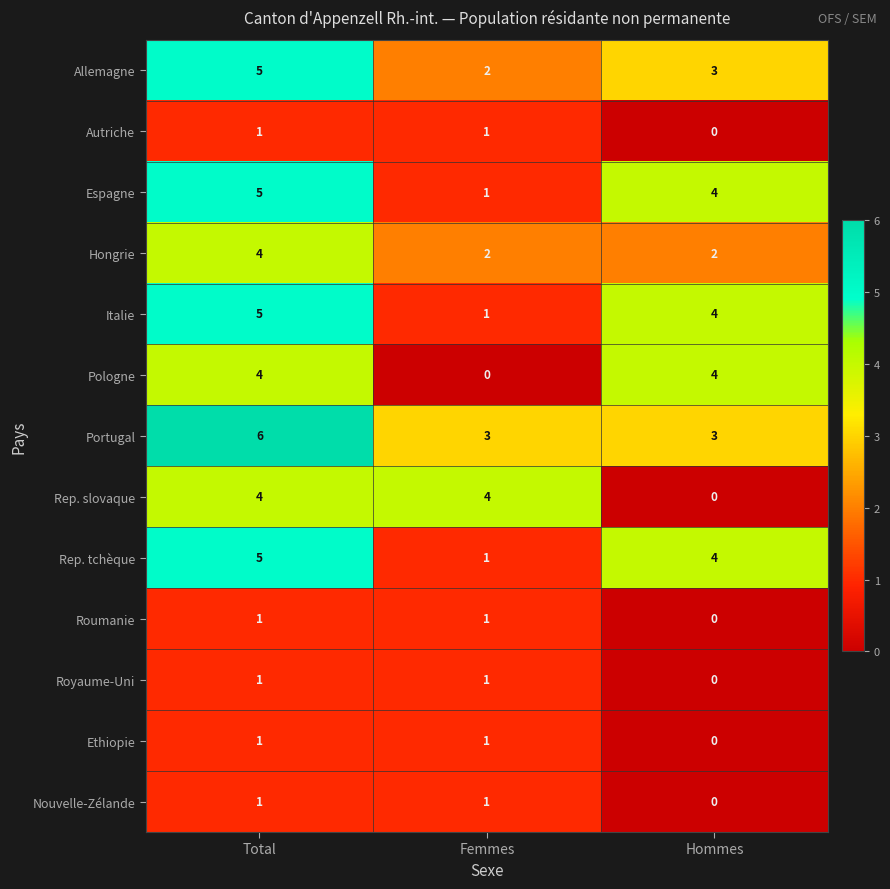

At which label is Royaume-Uni closest to 0?

Hommes